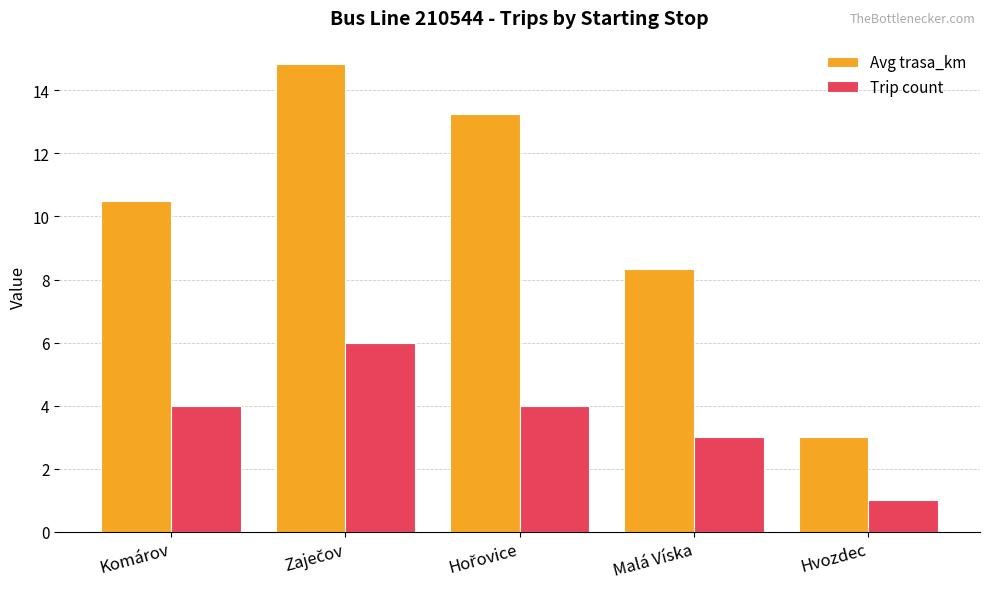

True or false: Avg trasa_km has a value of 4.7 at Hvozdec.

False